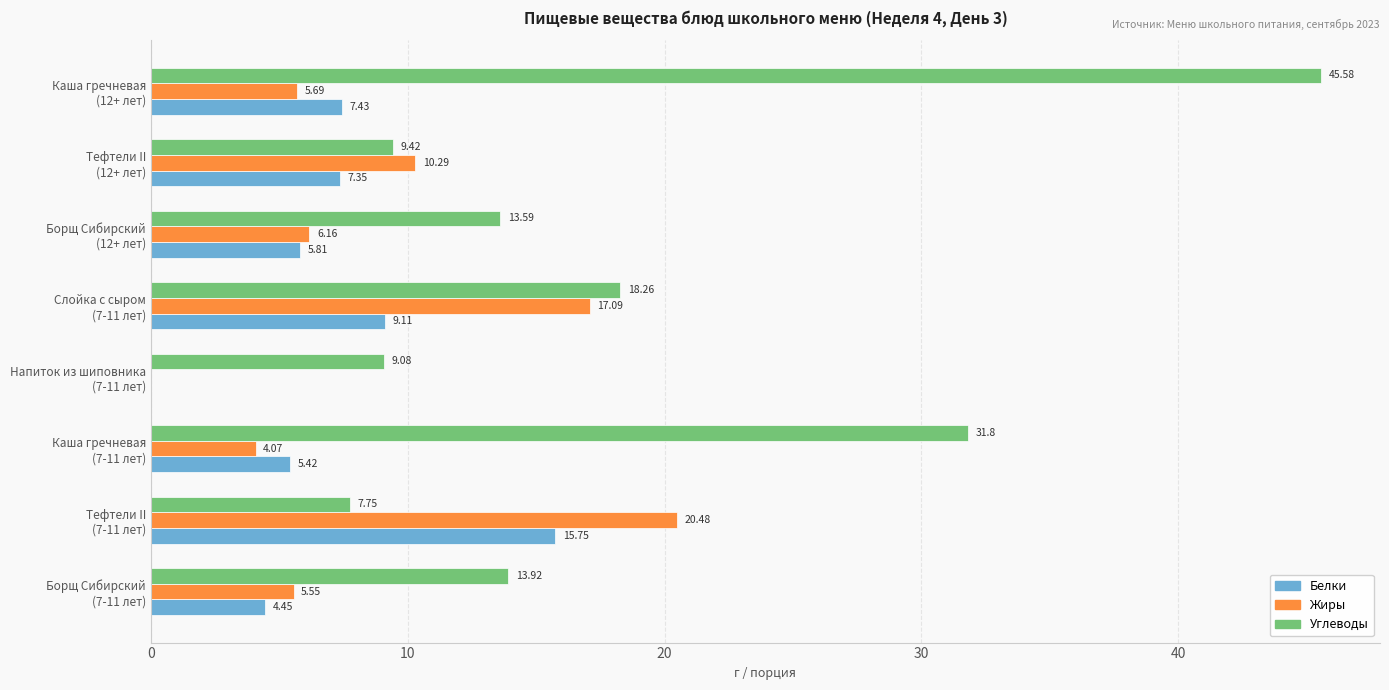

What is the average value of the Жиры series?

8.7